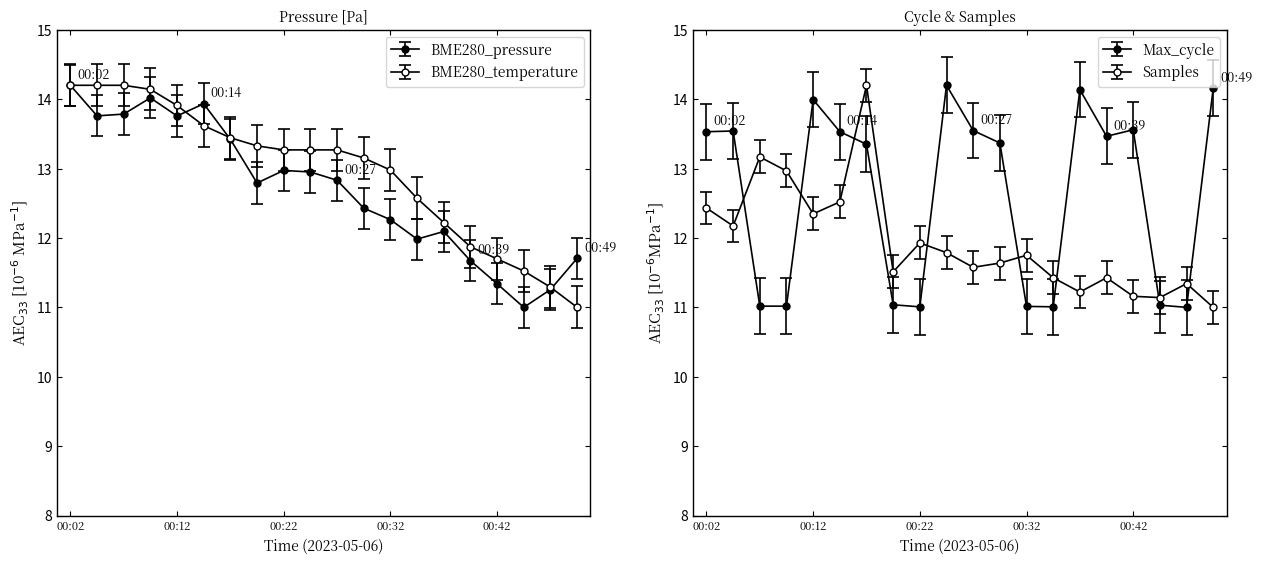

Where is BME280_pressure nearest to the value 12?

00:34